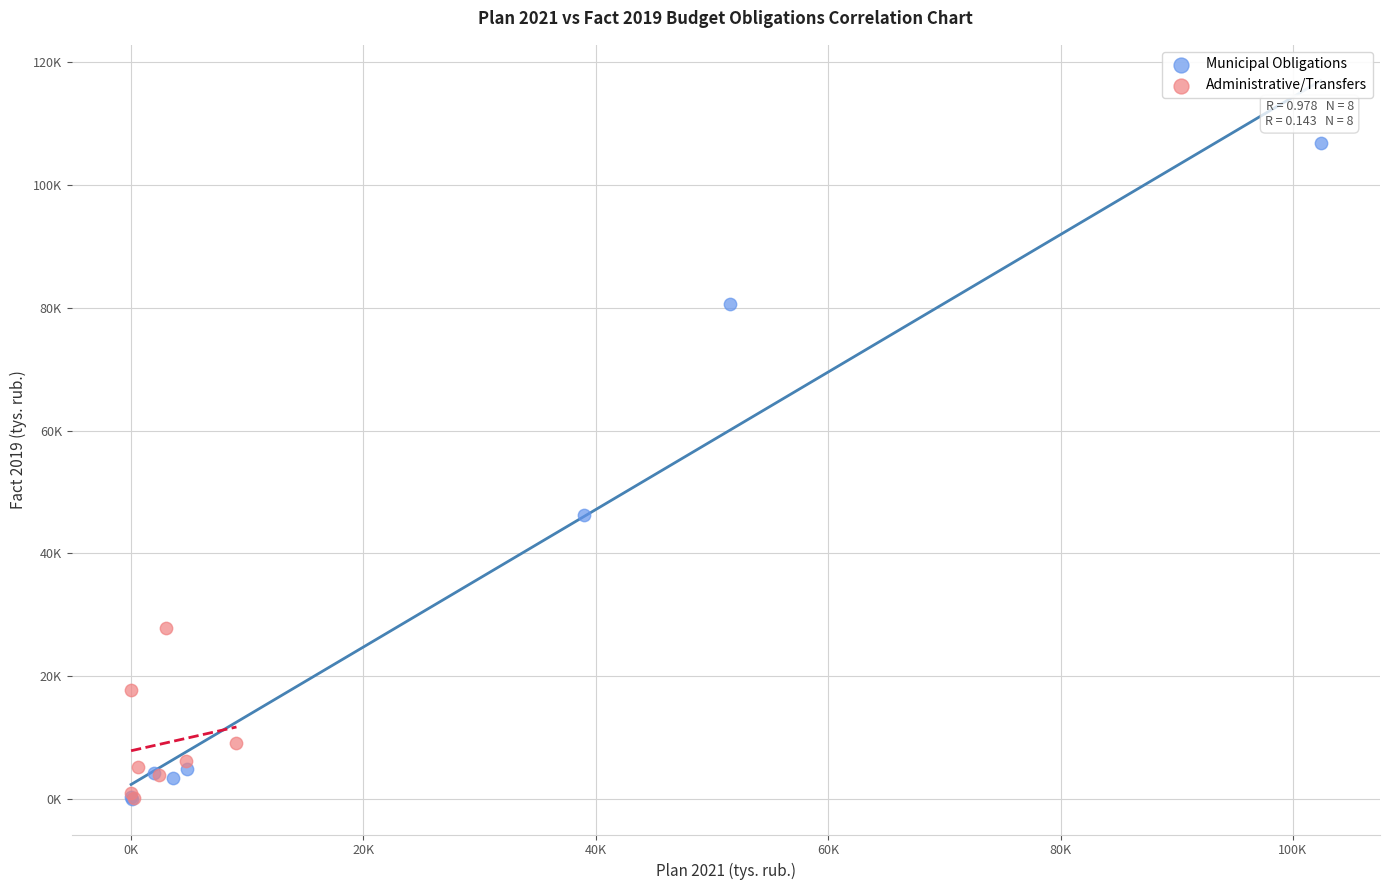

What are all the series names shown in the legend?

Municipal Obligations, Administrative/Transfers